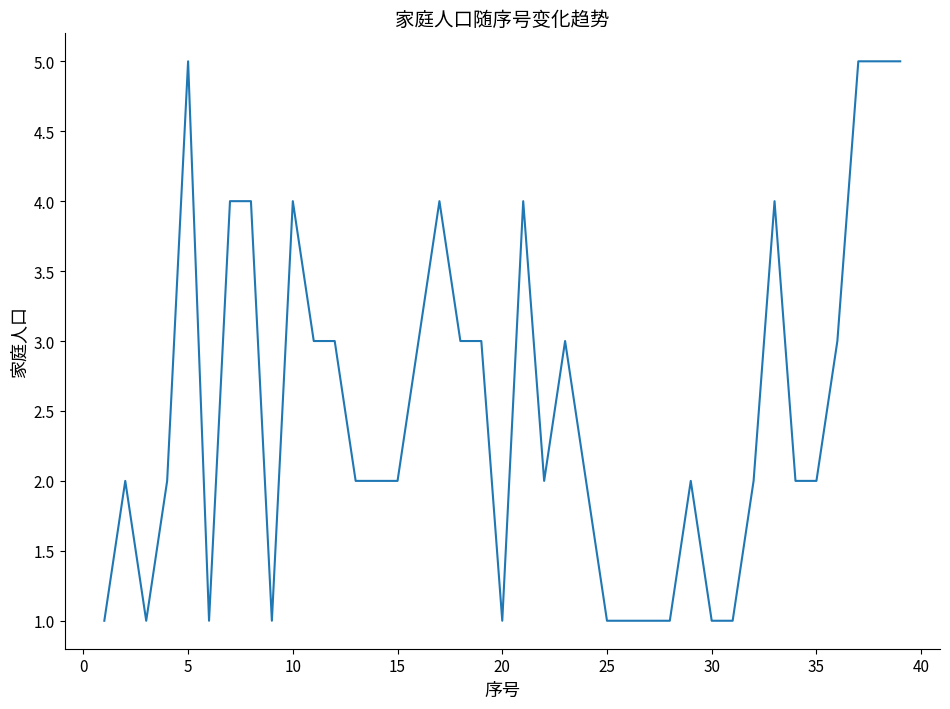

What is the maximum value shown in the chart?

5